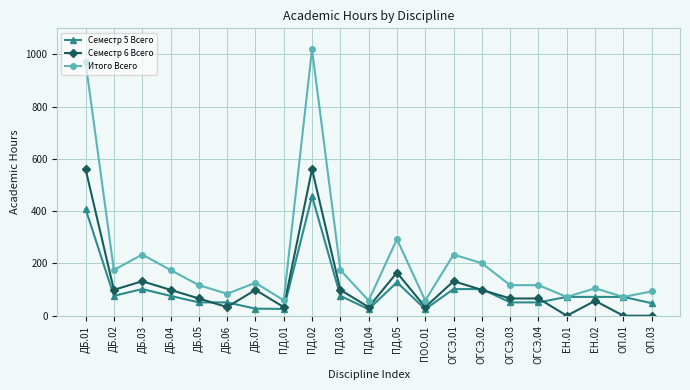

Where is the first local minimum for Семестр 5 Всего?

ДБ.02